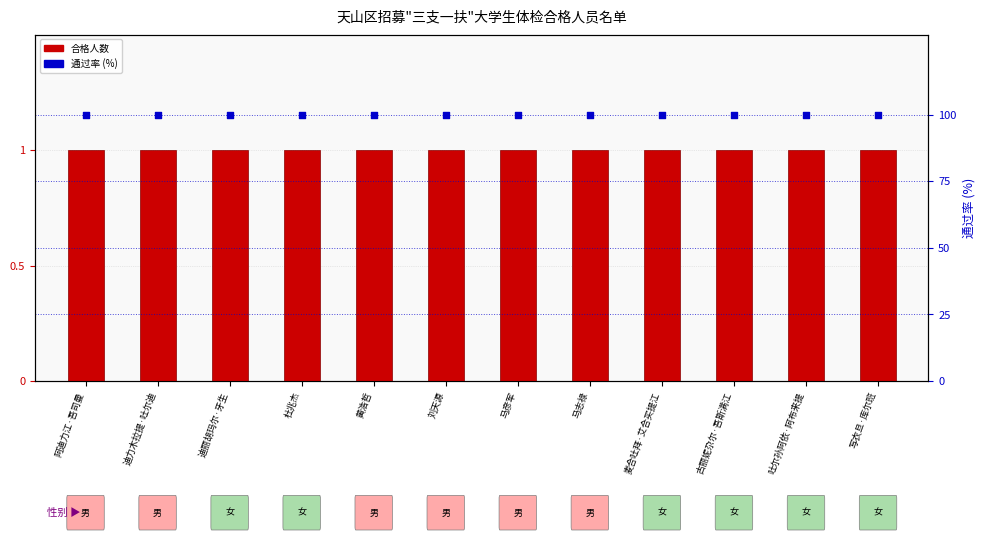

Which series contains the highest Y value?

通过率 (%)